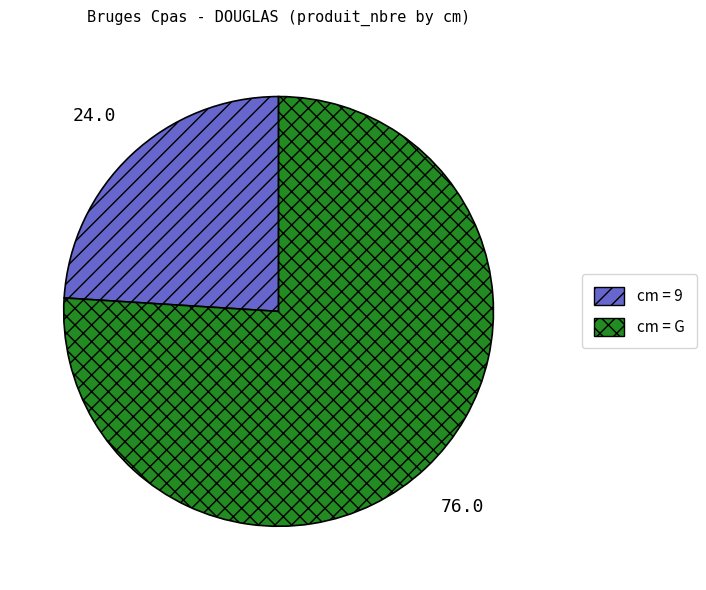

Is there any slice that represents more than half of the pie?

Yes